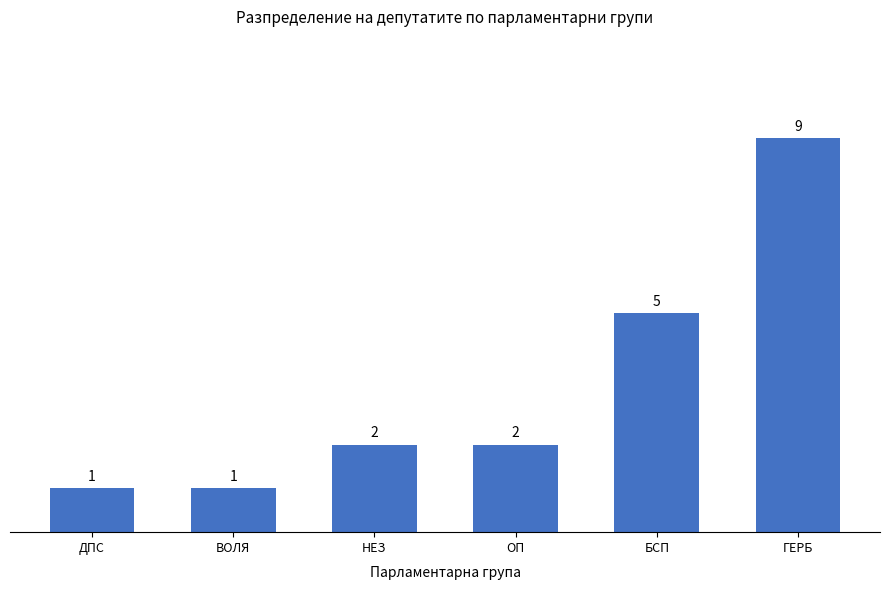

How many series are shown in this chart?

1